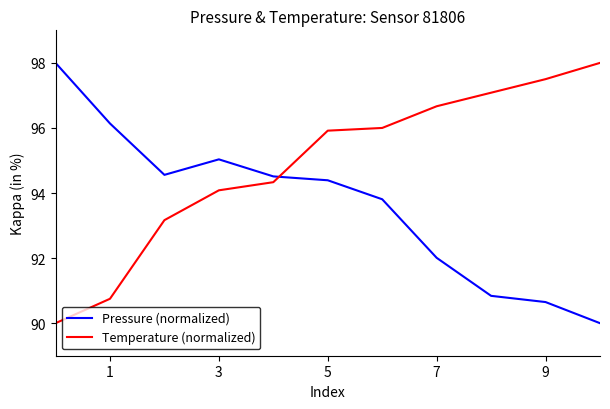

Reading left to right, transcribe all the data shown in this chart.

Pressure (normalized): 98.0	96.1	94.6	95.0	94.5	94.4	93.8	92.0	90.8	90.6	90.0
Temperature (normalized): 90.0	90.8	93.2	94.1	94.3	95.9	96.0	96.7	97.1	97.5	98.0